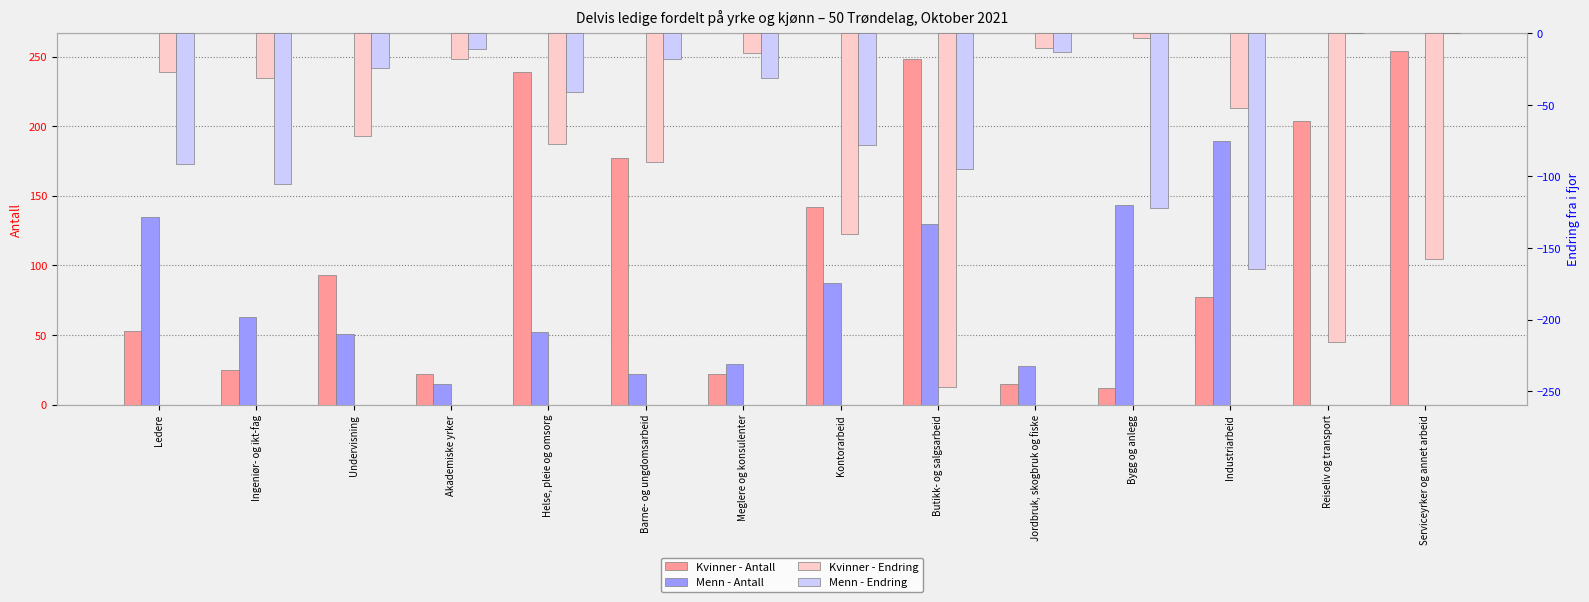

Reading left to right, transcribe all the data shown in this chart.

Kvinner - Antall: Ledere=53	Ingeniør- og ikt-fag=25	Undervisning=93	Akademiske yrker=22	Helse, pleie og omsorg=239	Barne- og ungdomsarbeid=177	Meglere og konsulenter=22	Kontorarbeid=142	Butikk- og salgsarbeid=248	Jordbruk, skogbruk og fiske=15	Bygg og anlegg=12	Industriarbeid=77	Reiseliv og transport=204	Serviceyrker og annet arbeid=254
Menn - Antall: Ledere=135	Ingeniør- og ikt-fag=63	Undervisning=51	Akademiske yrker=15	Helse, pleie og omsorg=52	Barne- og ungdomsarbeid=22	Meglere og konsulenter=29	Kontorarbeid=87	Butikk- og salgsarbeid=130	Jordbruk, skogbruk og fiske=28	Bygg og anlegg=143	Industriarbeid=189	Reiseliv og transport=0	Serviceyrker og annet arbeid=0
Kvinner - Endring: Ledere=-27	Ingeniør- og ikt-fag=-31	Undervisning=-72	Akademiske yrker=-18	Helse, pleie og omsorg=-77	Barne- og ungdomsarbeid=-90	Meglere og konsulenter=-14	Kontorarbeid=-140	Butikk- og salgsarbeid=-247	Jordbruk, skogbruk og fiske=-10	Bygg og anlegg=-3	Industriarbeid=-52	Reiseliv og transport=-216	Serviceyrker og annet arbeid=-158
Menn - Endring: Ledere=-91	Ingeniør- og ikt-fag=-105	Undervisning=-24	Akademiske yrker=-11	Helse, pleie og omsorg=-41	Barne- og ungdomsarbeid=-18	Meglere og konsulenter=-31	Kontorarbeid=-78	Butikk- og salgsarbeid=-95	Jordbruk, skogbruk og fiske=-13	Bygg og anlegg=-122	Industriarbeid=-165	Reiseliv og transport=0	Serviceyrker og annet arbeid=0